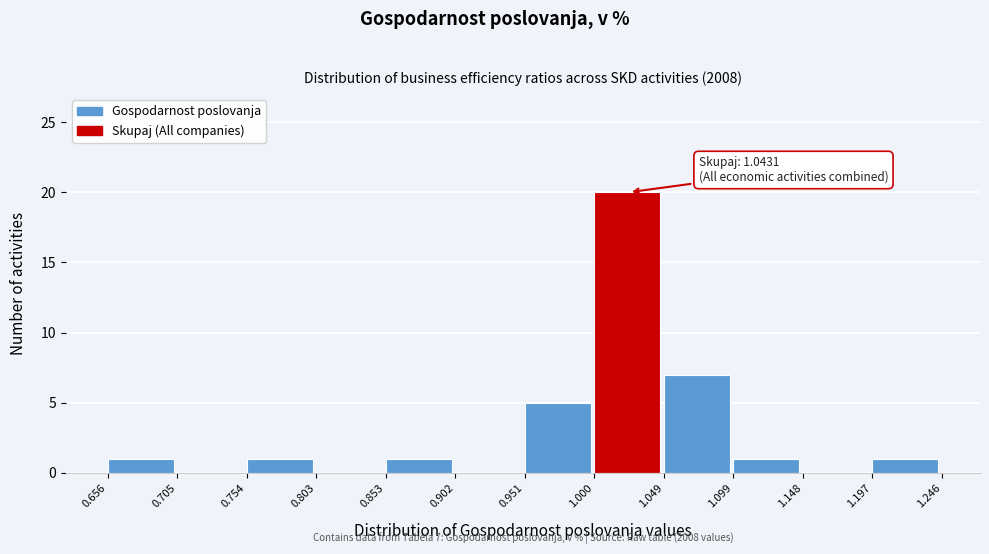

Over which range of the x-axis is the bar tallest?

1.000 to 1.049